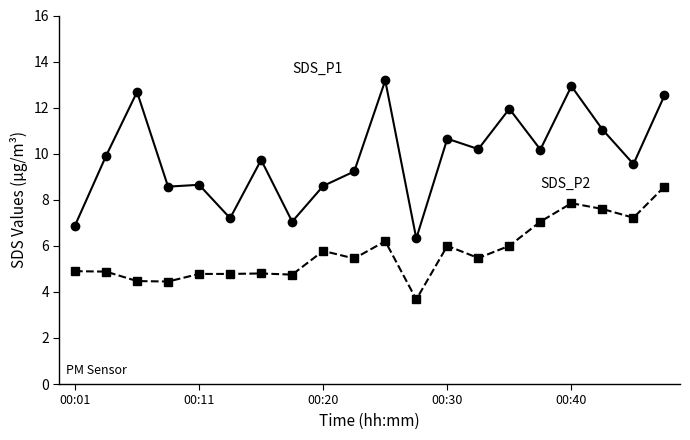

What is the minimum value shown in the chart?

3.7